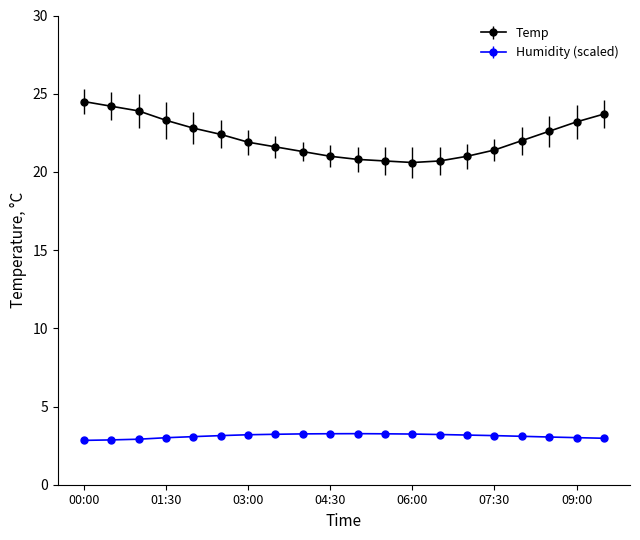

Does the chart have visible grid lines?

No